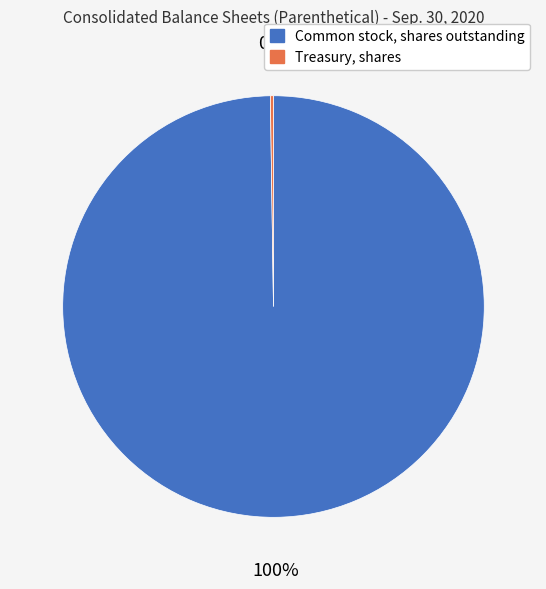

True or false: Common stock, shares outstanding accounts for 100% of the total.

True